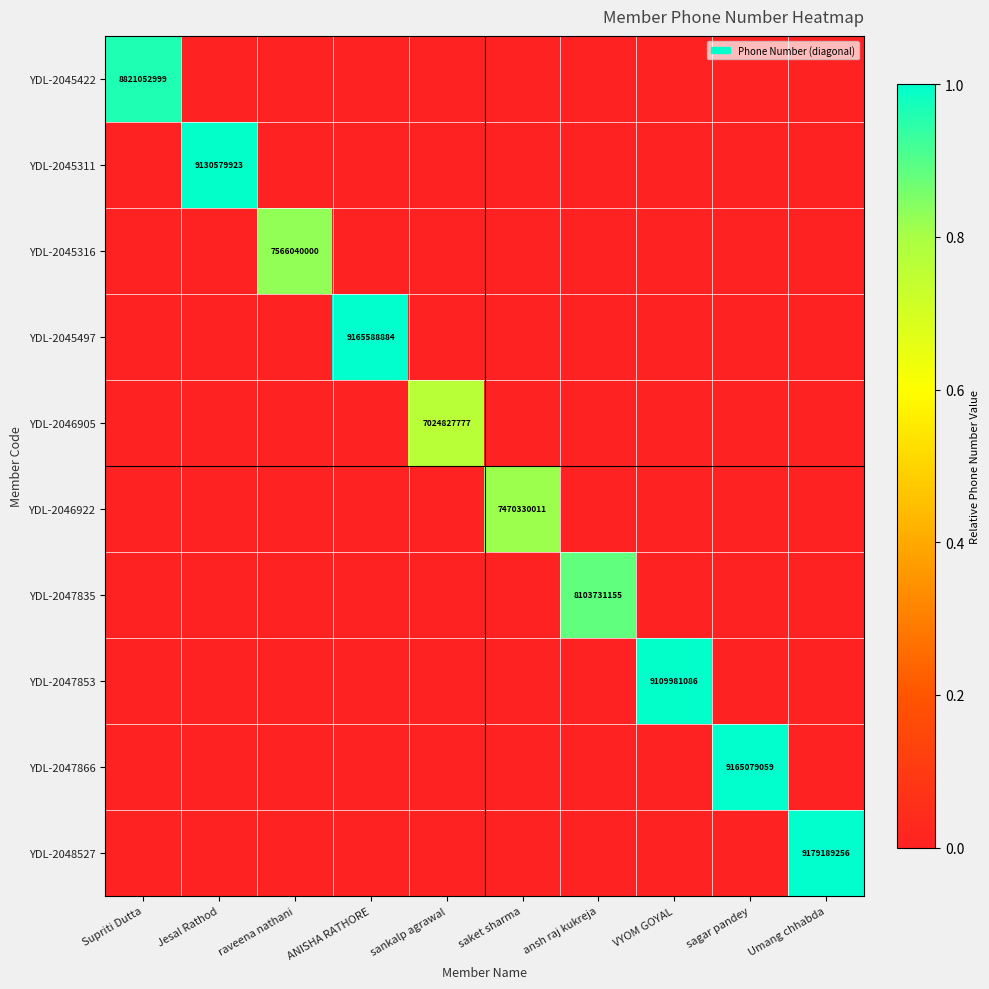

The YDL-2045422 series shows 2893593352 at Supriti Dutta. True or false?

False